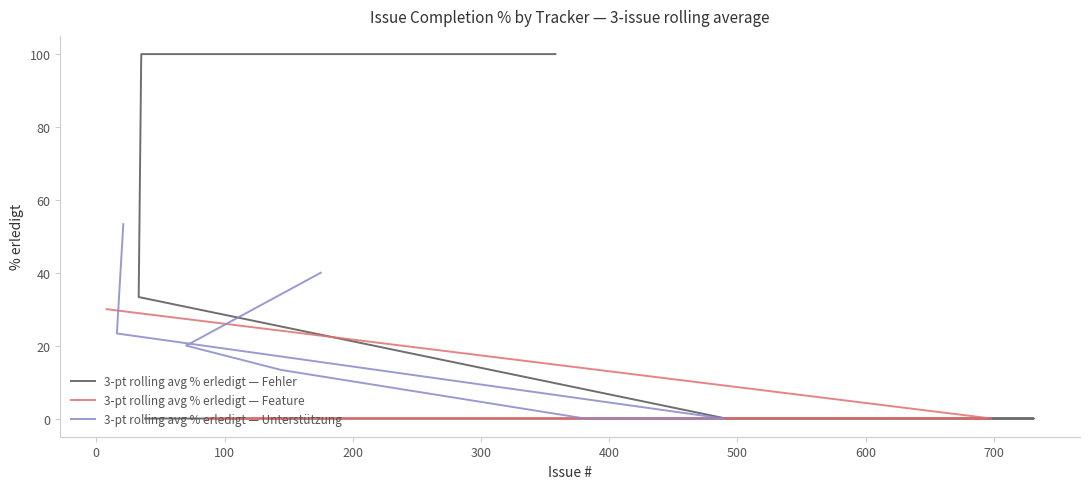

What is the label of the 16th point from the left?

21